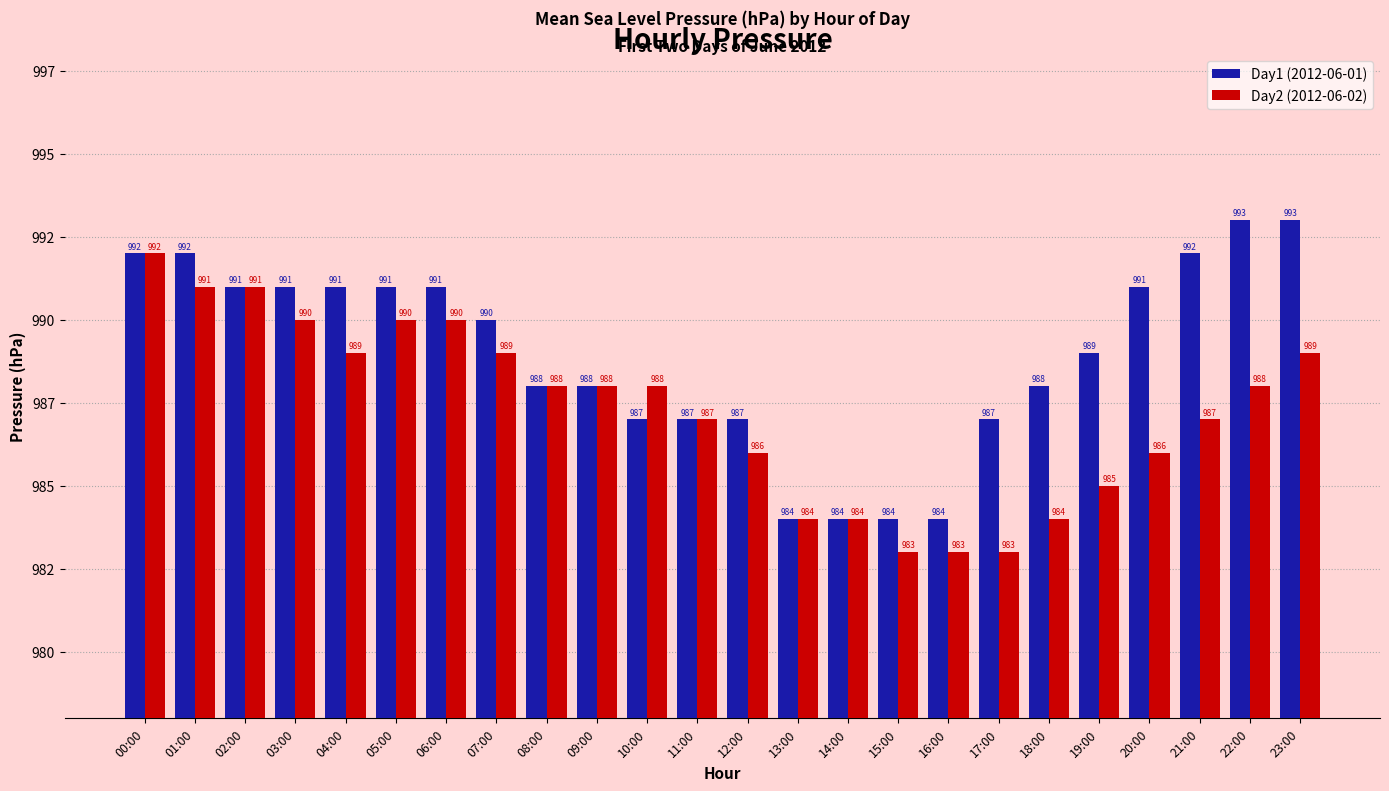

At which label does Day2 (2012-06-02) reach its peak?

00:00